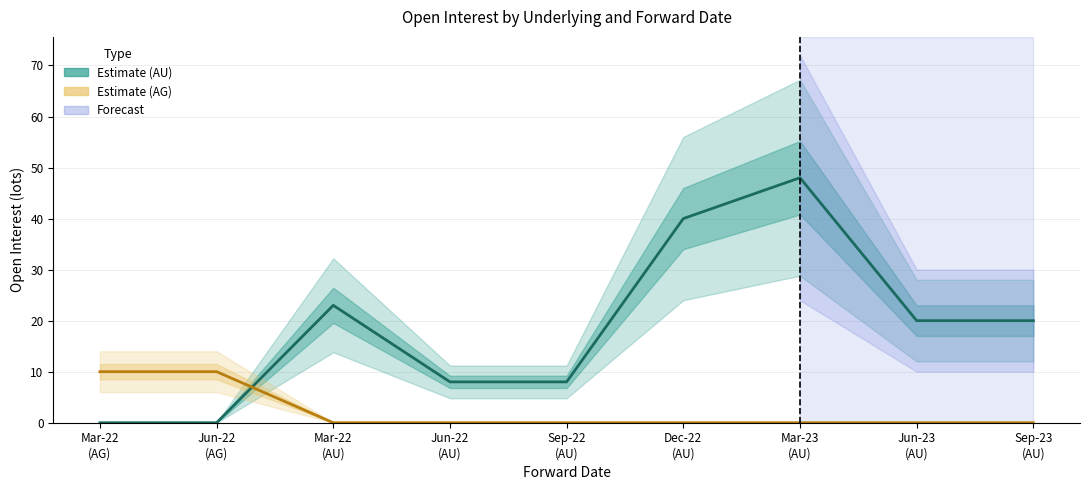

How many distinct data groups are displayed?

2